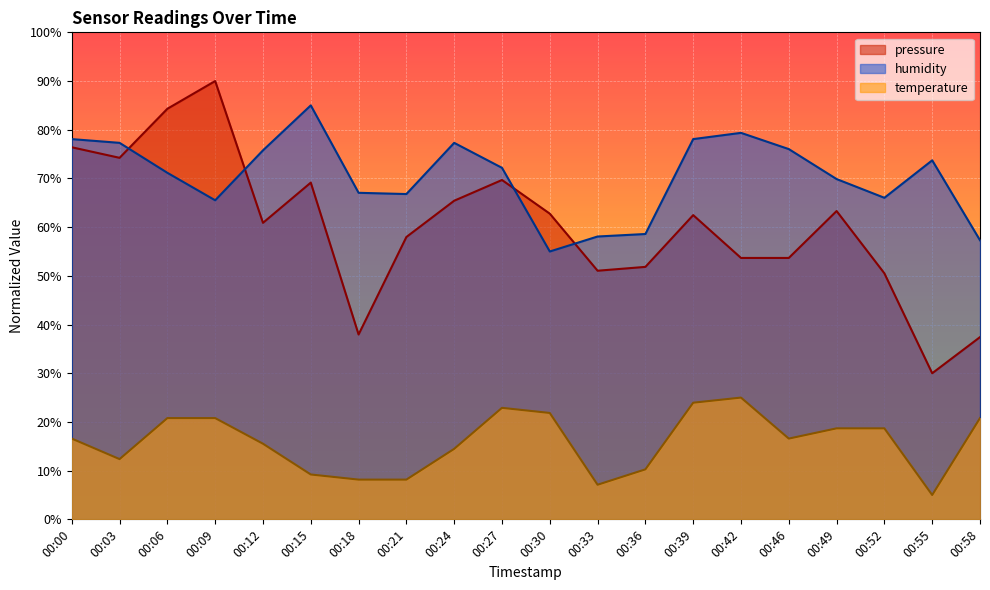

How many values in the humidity series exceed 72?

10